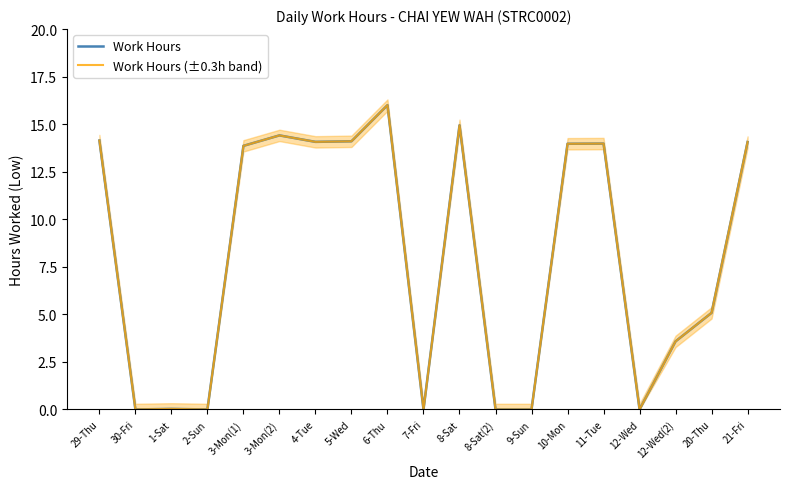

At which category does the chart reach its minimum across all series?

30-Fri